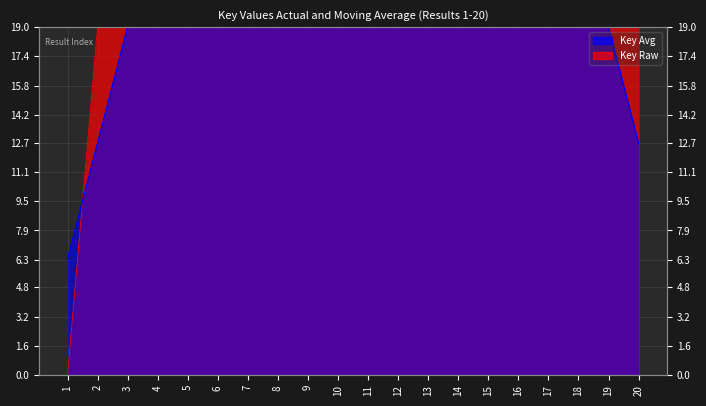

True or false: the data has more than 1 interior local peaks.

True